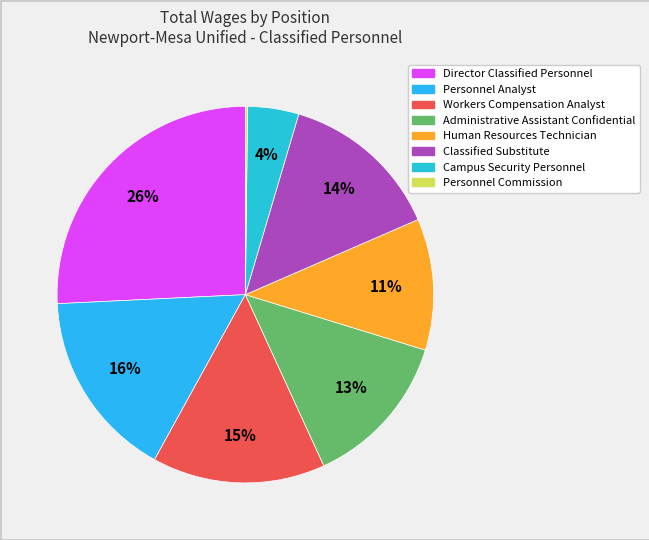

To the nearest percent, what portion does Human Resources Technician represent?

11%